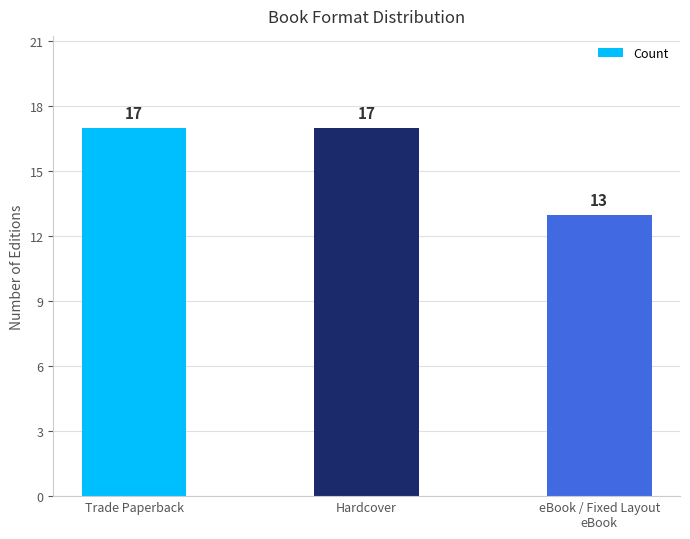

What is the change in value from Hardcover to eBook / Fixed Layout
eBook?

-4